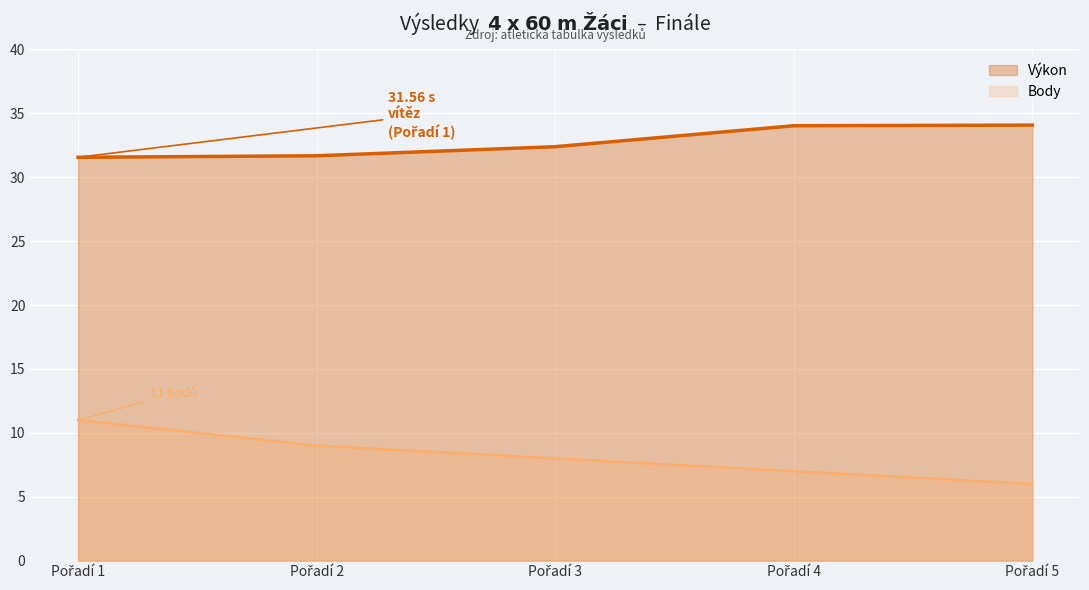

Which series has the largest total across all categories?

Výkon